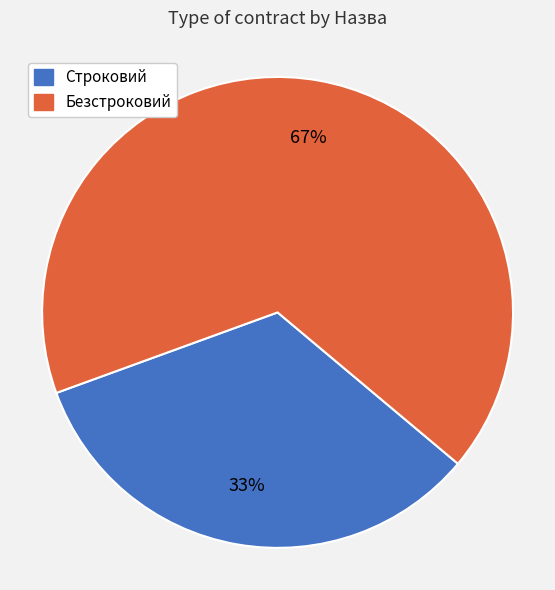

To the nearest percent, what percentage of the pie is Строковий?

33%